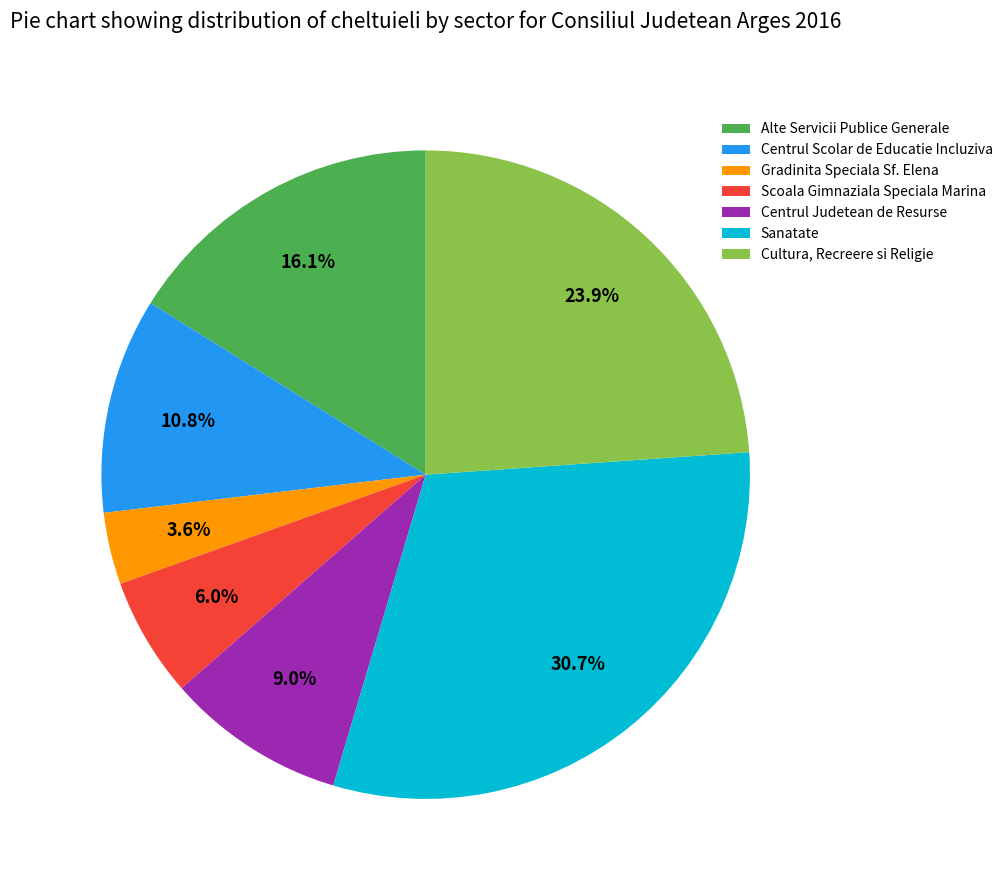

True or false: Gradinita Speciala Sf. Elena accounts for 4% of the total.

True